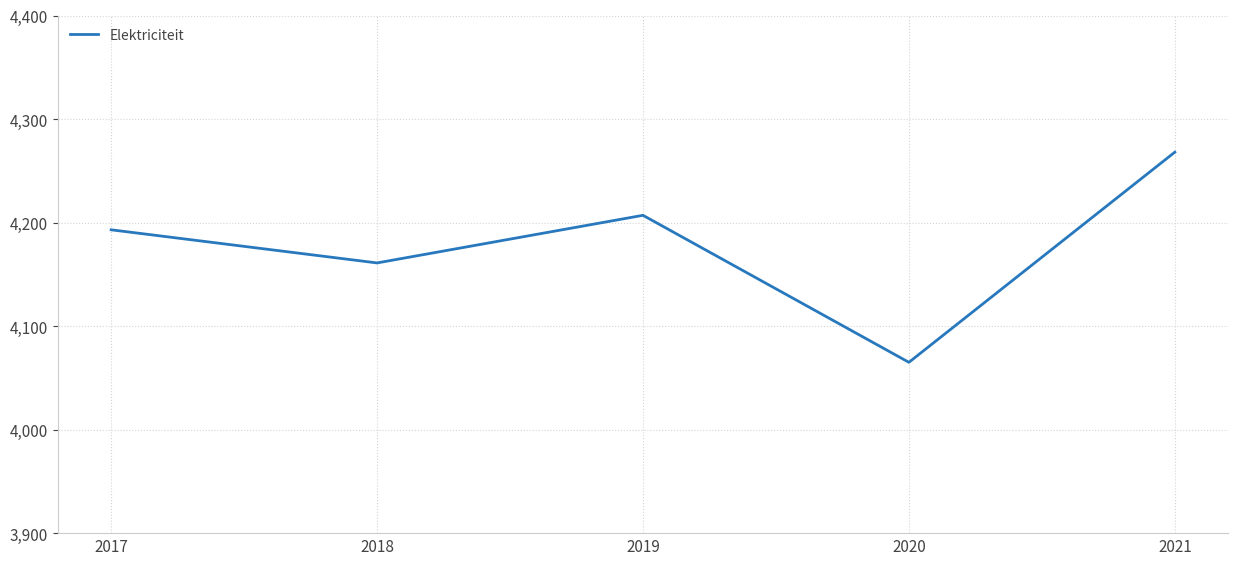

How many values are below 4193?

2